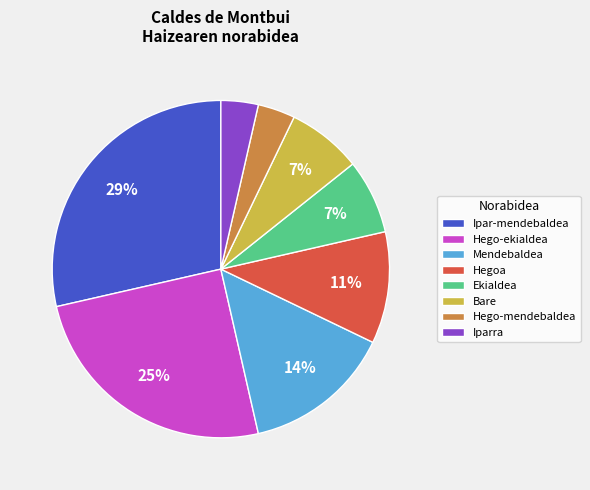

To the nearest percent, what percentage of the pie is Hego-mendebaldea?

4%